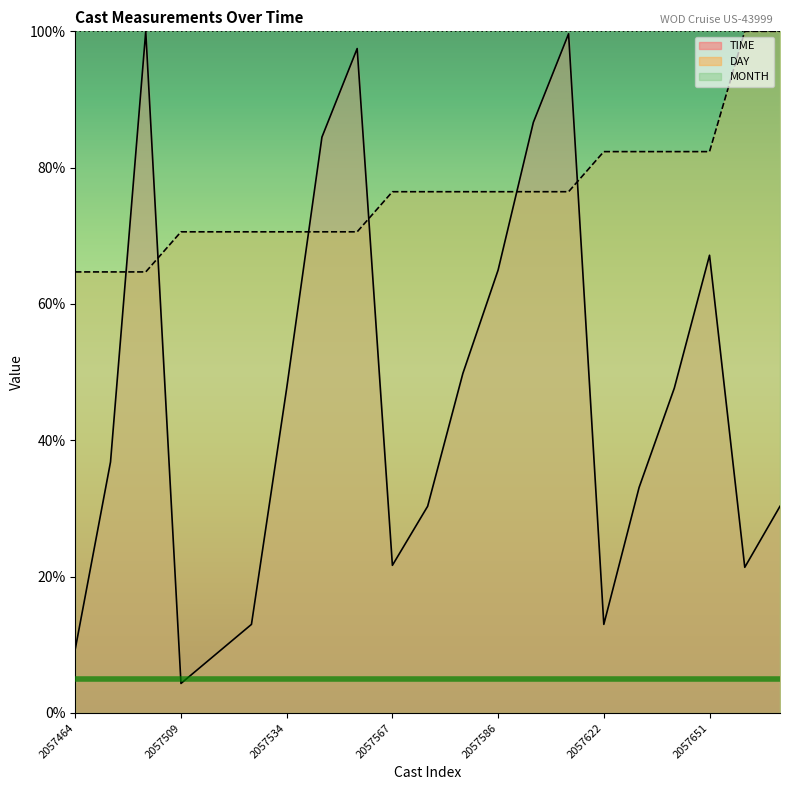

What are all the series names shown in the legend?

TIME, DAY, MONTH